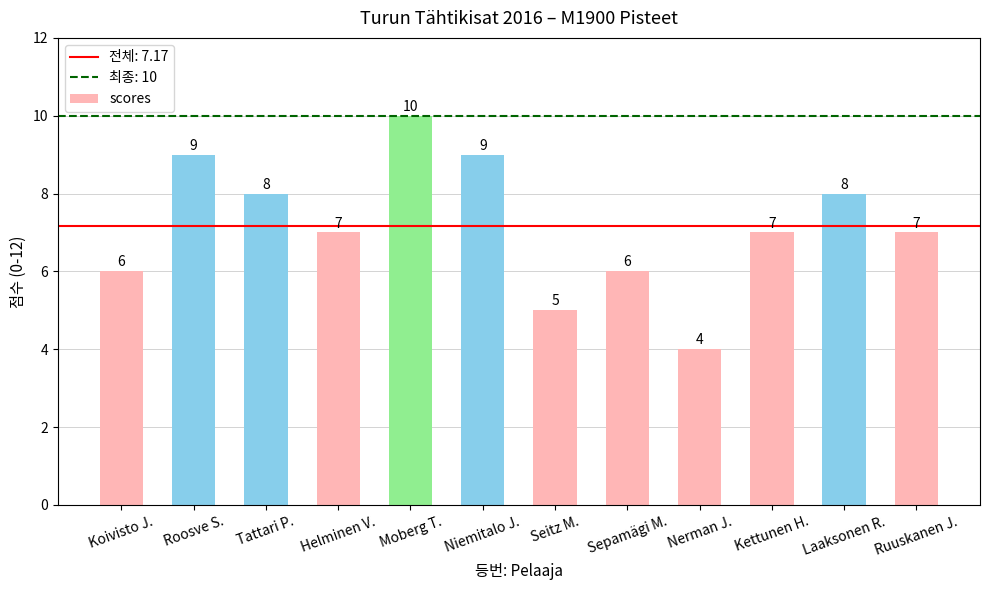

Reading left to right, list all the values displayed in this chart.

Koivisto J.=6	Roosve S.=9	Tattari P.=8	Helminen V.=7	Moberg T.=10	Niemitalo J.=9	Seitz M.=5	Sepamägi M.=6	Nerman J.=4	Kettunen H.=7	Laaksonen R.=8	Ruuskanen J.=7